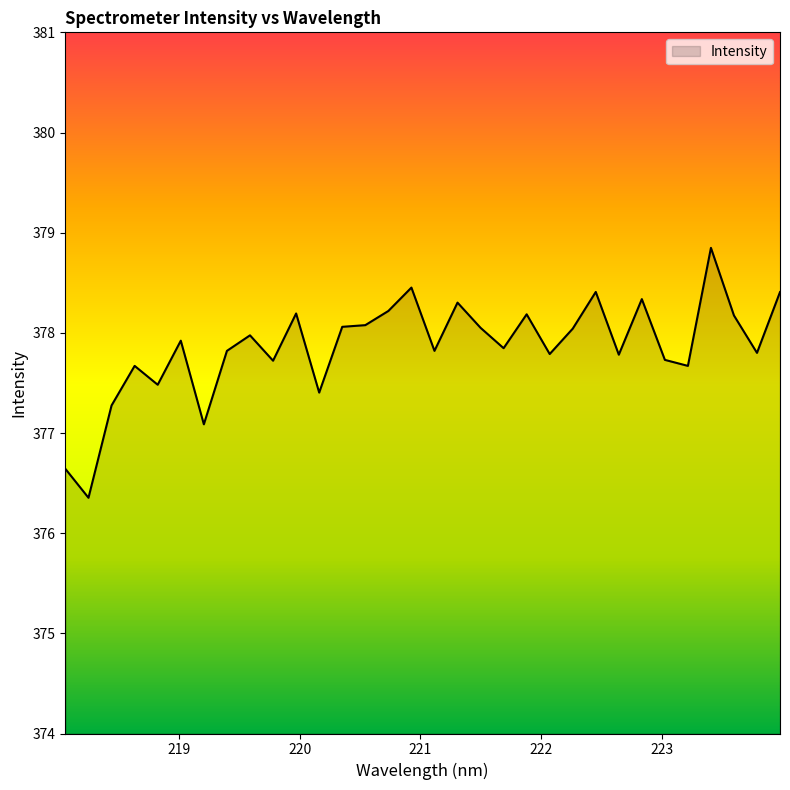

What is the minimum value shown in the chart?

376.4